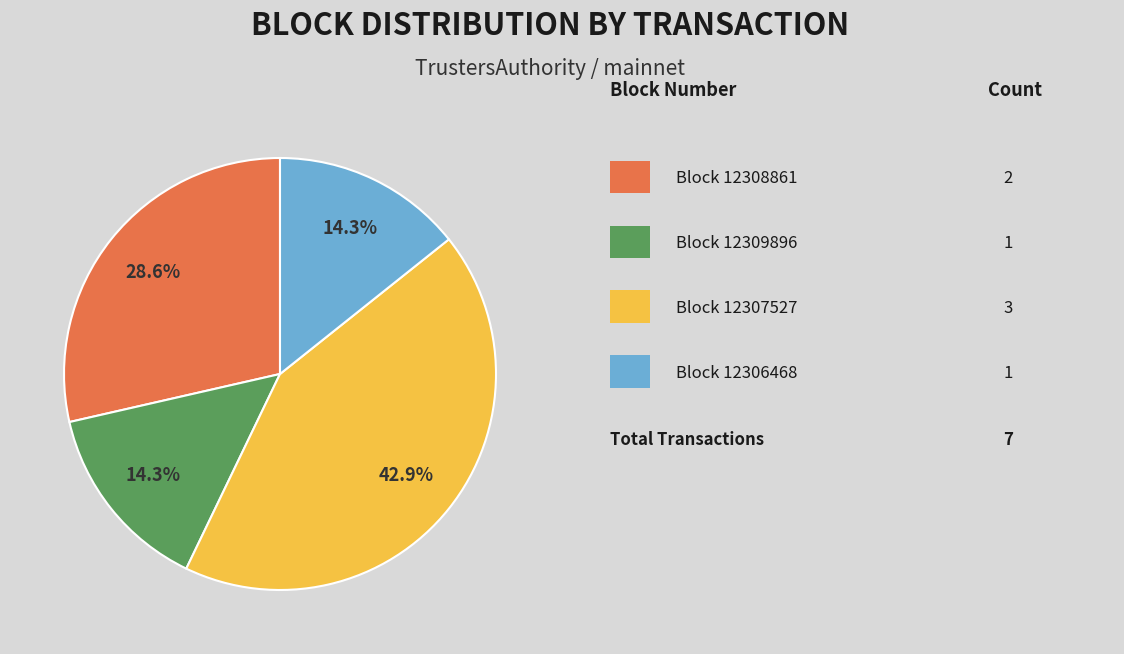

Is there a majority slice in this chart?

No